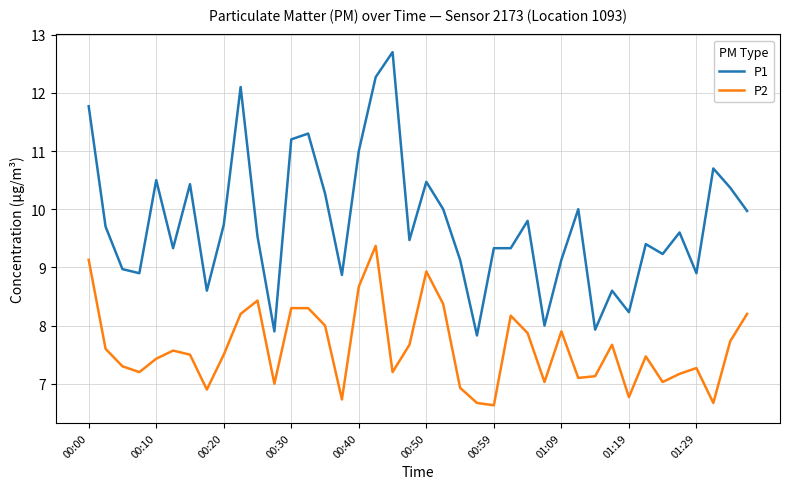

Which series has the largest range (max minus min)?

P1